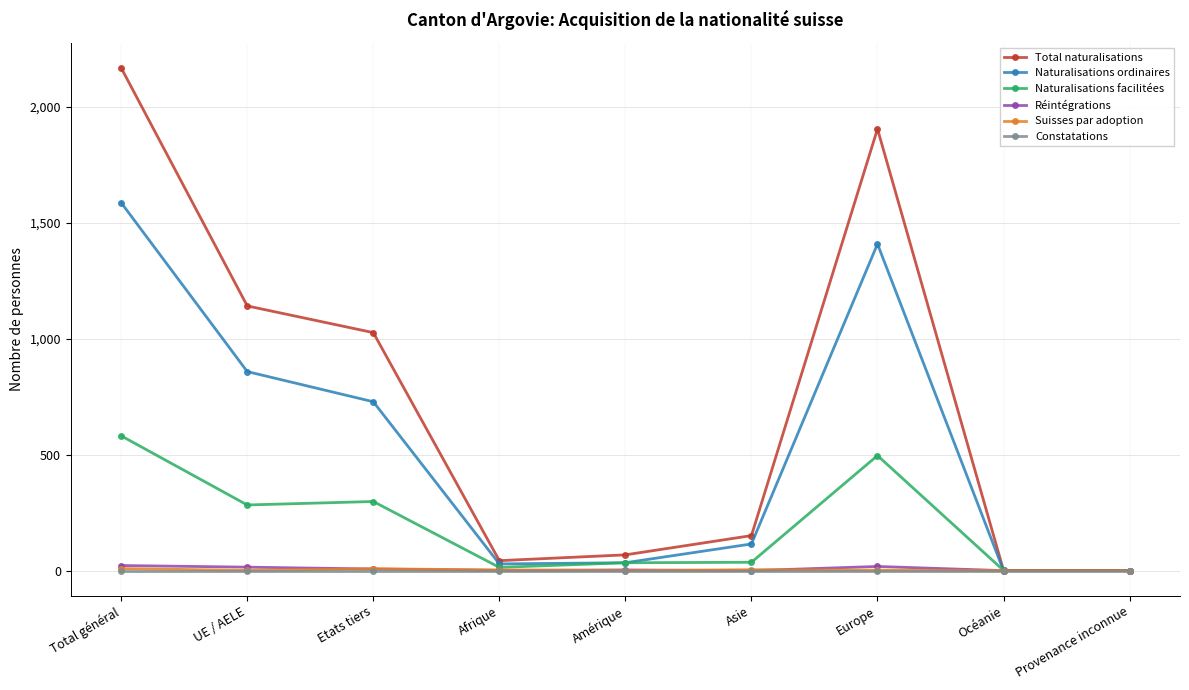

The value of Naturalisations ordinaires at UE / AELE is 1343. True or false?

False